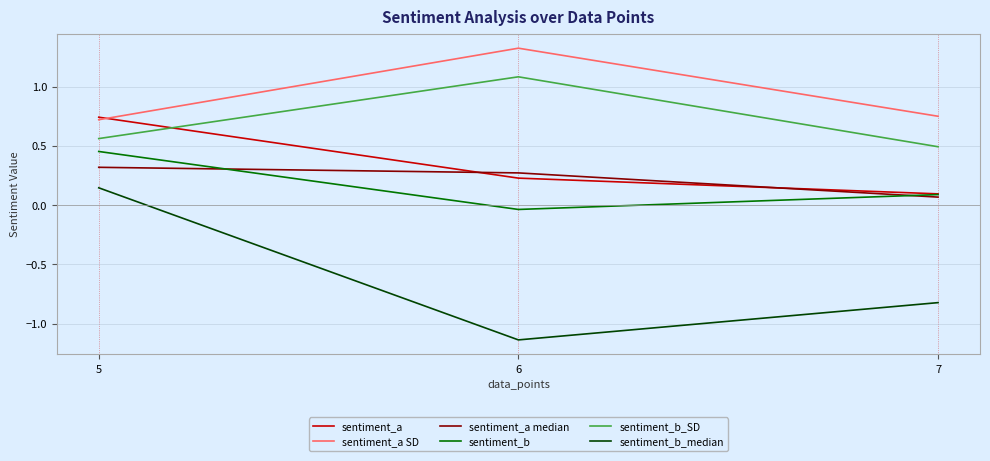

The value of sentiment_a median at 5 is 0.3. True or false?

True